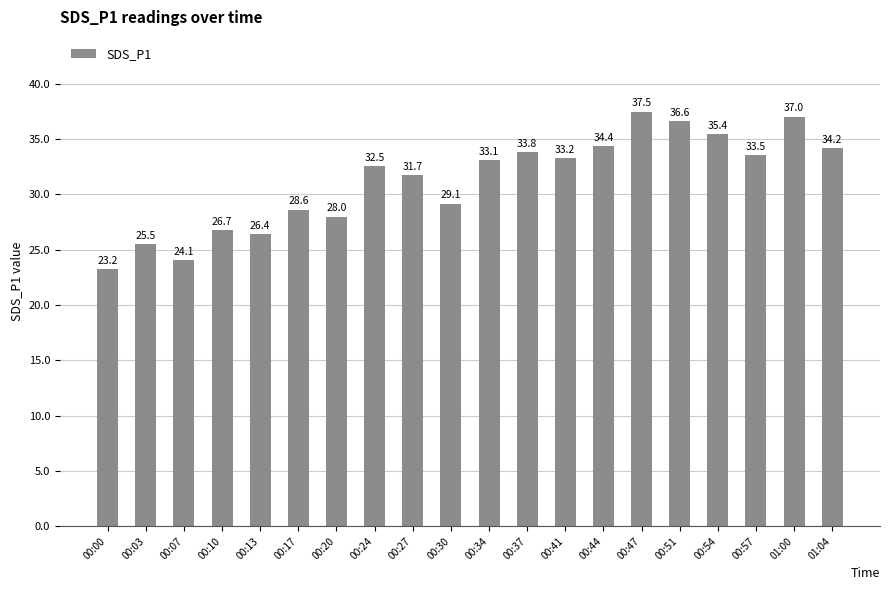

Rank the categories by value from lowest to highest.

00:00, 00:07, 00:03, 00:13, 00:10, 00:20, 00:17, 00:30, 00:27, 00:24, 00:34, 00:41, 00:57, 00:37, 01:04, 00:44, 00:54, 00:51, 01:00, 00:47